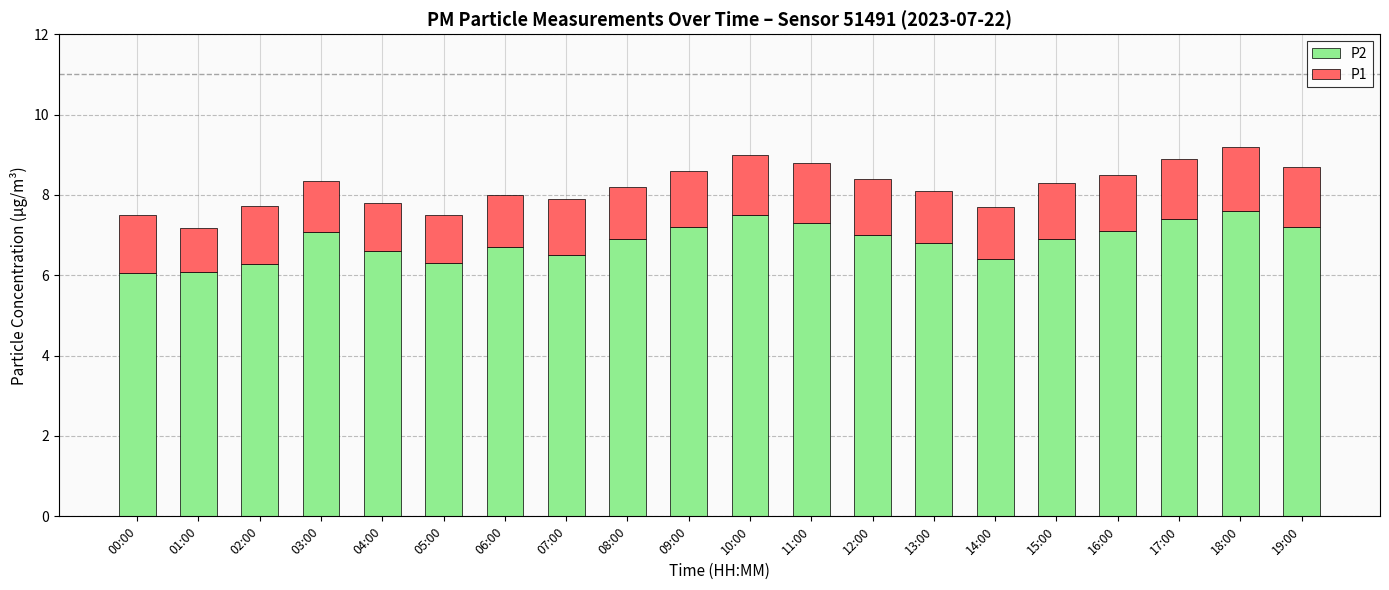

True or false: P2 has a value of 8.9 at 00:00.

False